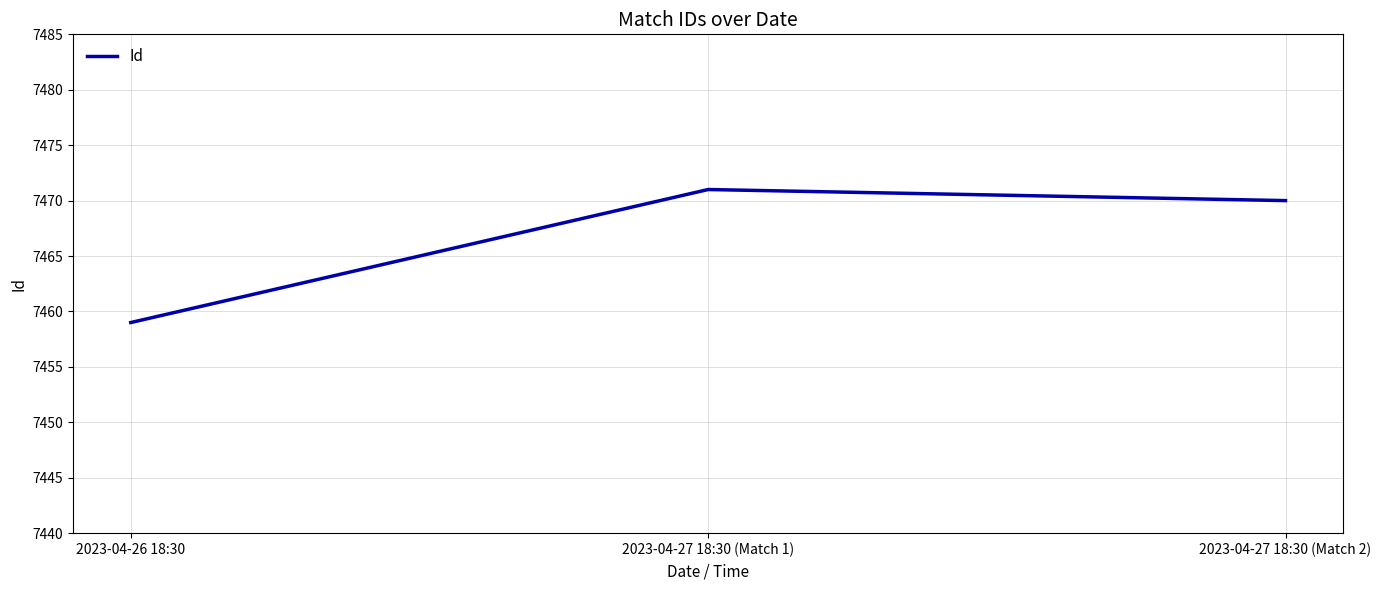

What is the sum of the values at 2023-04-26 18:30 and 2023-04-27 18:30 (Match 1)?

14930